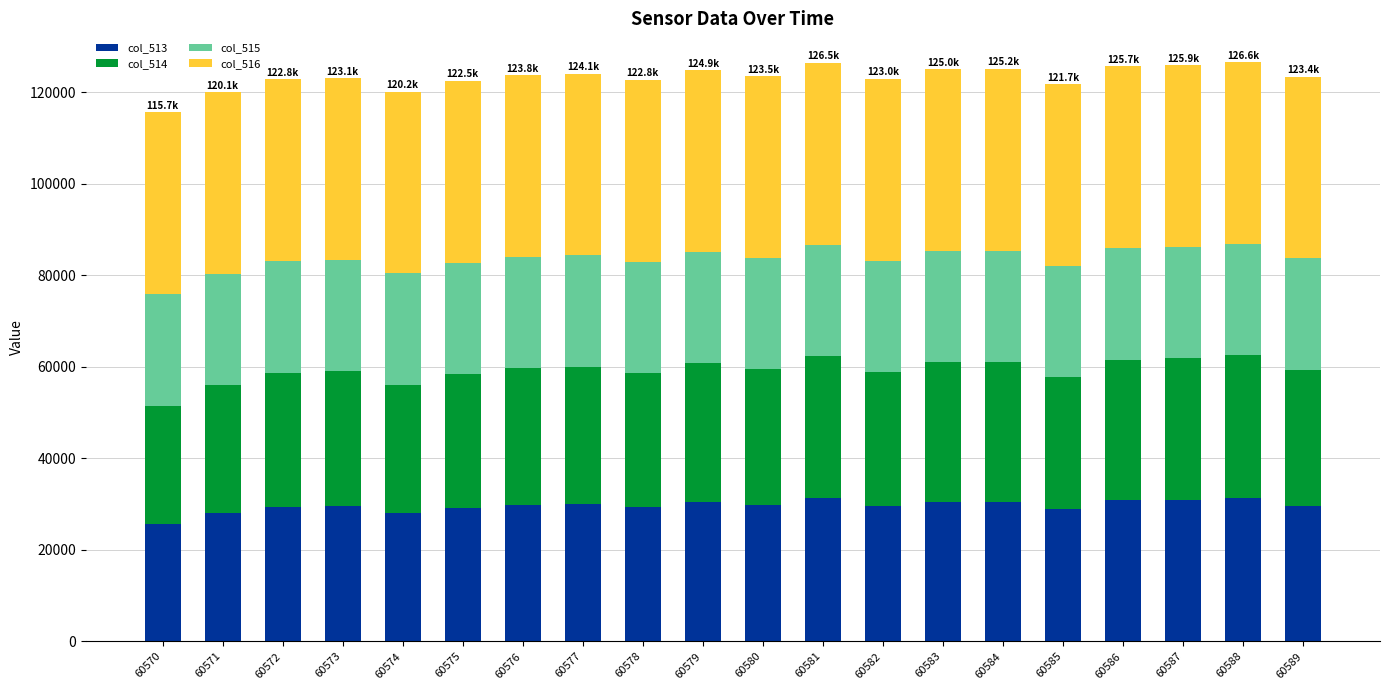

How many series are shown in this chart?

4